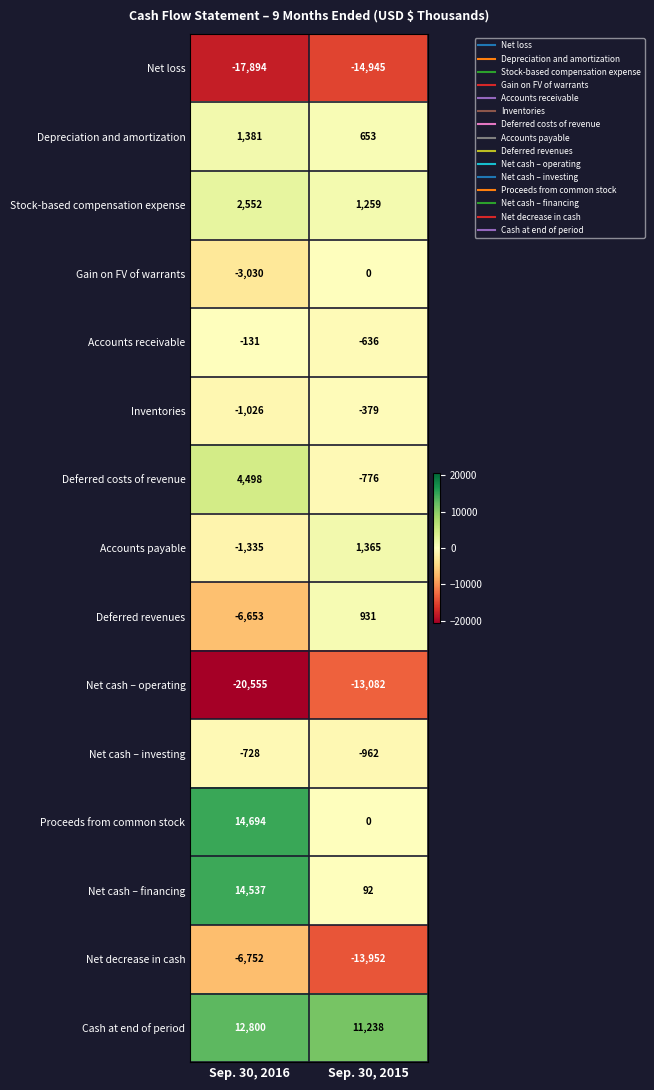

Reading right to left, list all the values displayed in this chart.

Net loss: Sep. 30, 2015=-14945	Sep. 30, 2016=-17894
Depreciation and amortization: Sep. 30, 2015=653	Sep. 30, 2016=1381
Stock-based compensation expense: Sep. 30, 2015=1259	Sep. 30, 2016=2552
Gain on FV of warrants: Sep. 30, 2015=0	Sep. 30, 2016=-3030
Accounts receivable: Sep. 30, 2015=-636	Sep. 30, 2016=-131
Inventories: Sep. 30, 2015=-379	Sep. 30, 2016=-1026
Deferred costs of revenue: Sep. 30, 2015=-776	Sep. 30, 2016=4498
Accounts payable: Sep. 30, 2015=1365	Sep. 30, 2016=-1335
Deferred revenues: Sep. 30, 2015=931	Sep. 30, 2016=-6653
Net cash – operating: Sep. 30, 2015=-13082	Sep. 30, 2016=-20555
Net cash – investing: Sep. 30, 2015=-962	Sep. 30, 2016=-728
Proceeds from common stock: Sep. 30, 2015=0	Sep. 30, 2016=14694
Net cash – financing: Sep. 30, 2015=92	Sep. 30, 2016=14537
Net decrease in cash: Sep. 30, 2015=-13952	Sep. 30, 2016=-6752
Cash at end of period: Sep. 30, 2015=11238	Sep. 30, 2016=12800